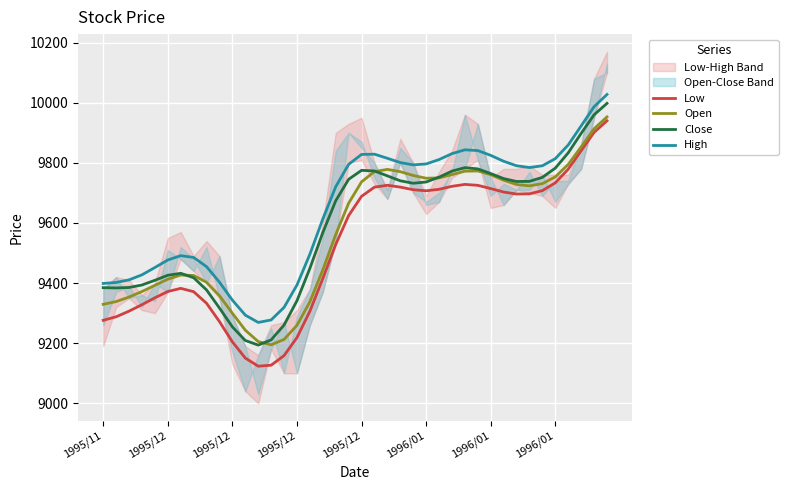

At how many categories does at least one series exceed 9992?

1